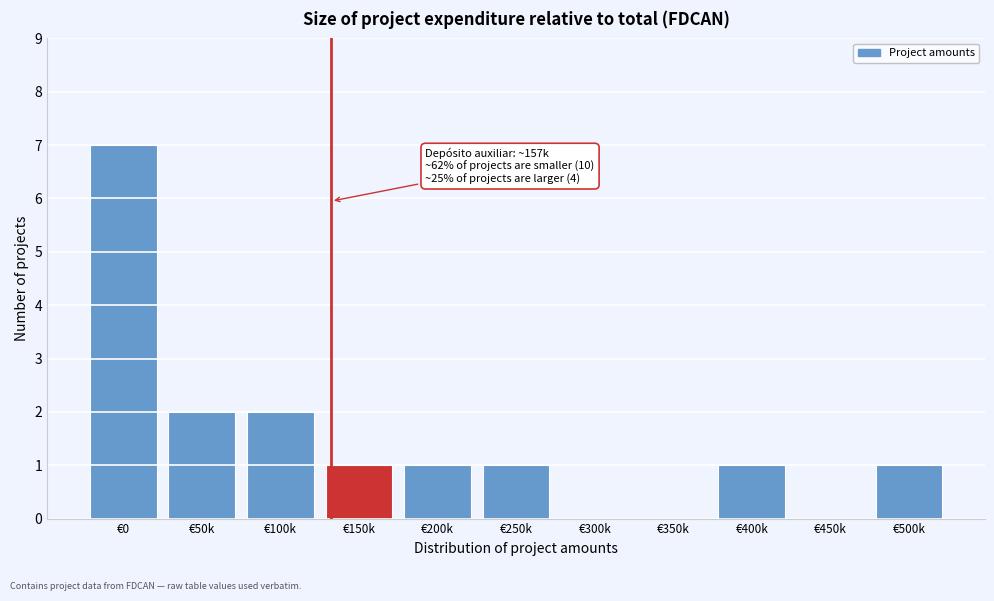

Reading left to right, list all the values displayed in this chart.

€0=7	€50k=2	€100k=2	€150k=1	€200k=1	€250k=1	€300k=0	€350k=0	€400k=1	€450k=0	€500k=1